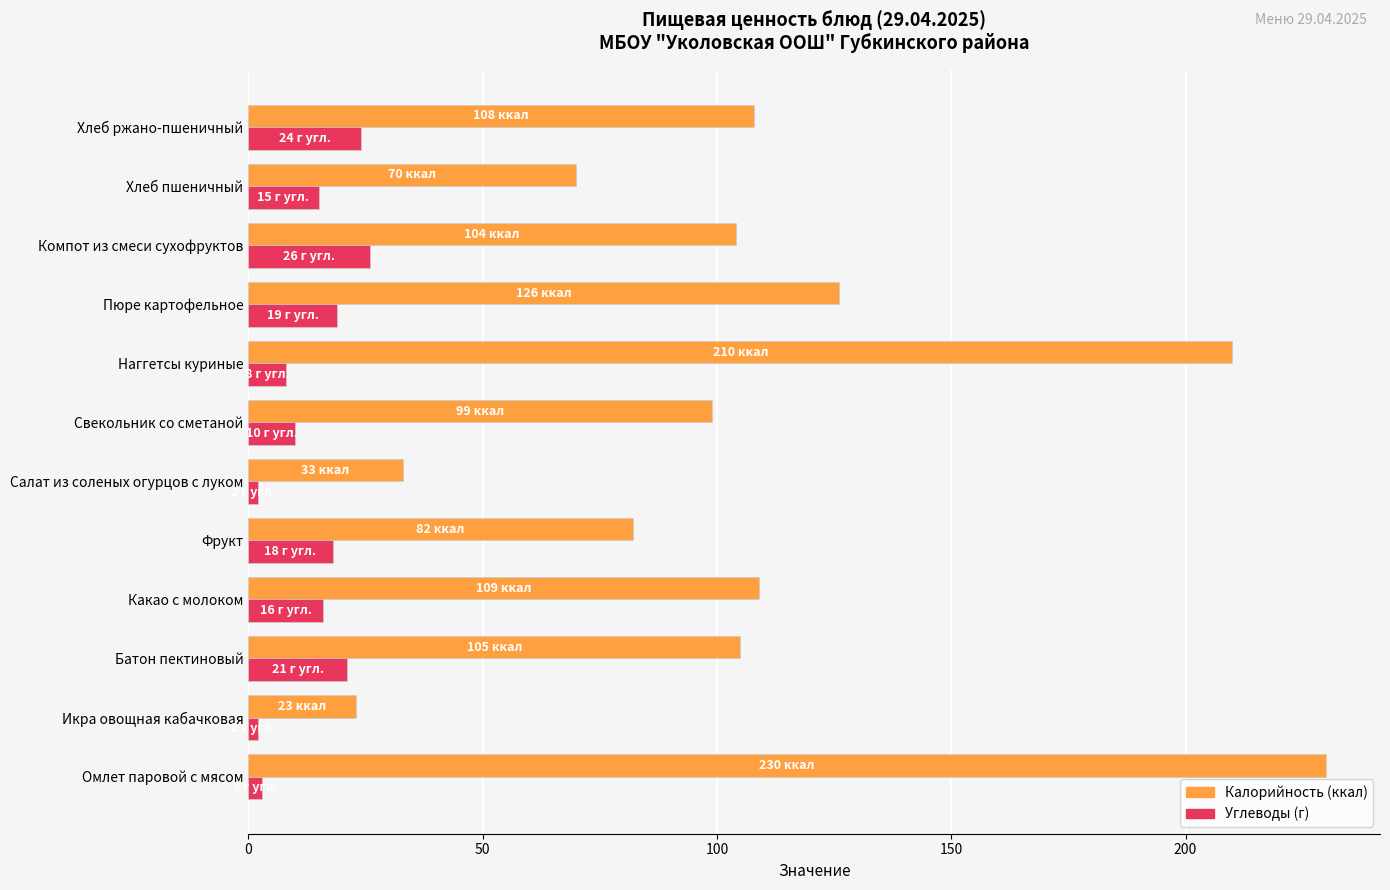

Which category has the highest value across all series?

Омлет паровой с мясом